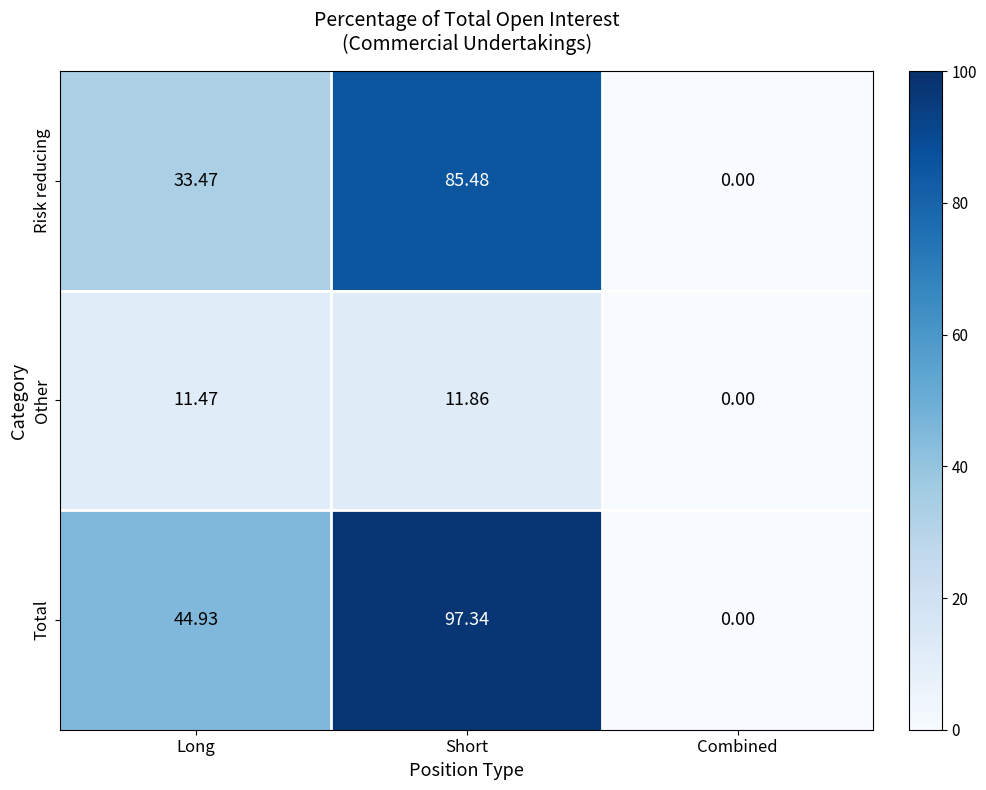

Which label corresponds to the smallest value in the chart?

Combined